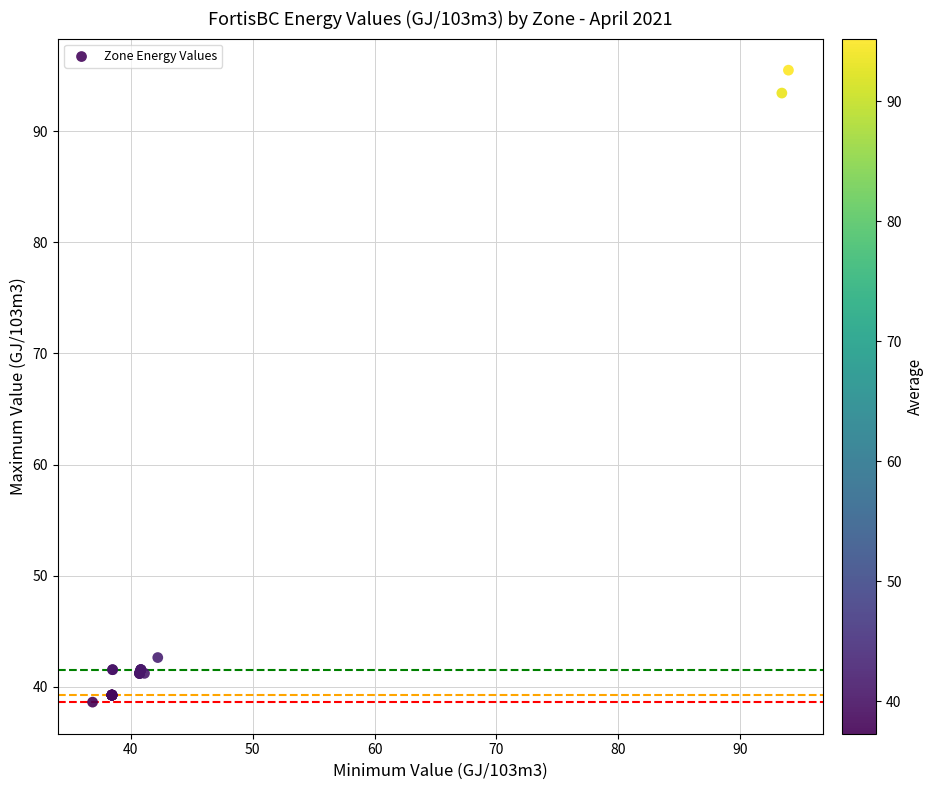

What Y value in the scatter plot is closest to 67?

42.6